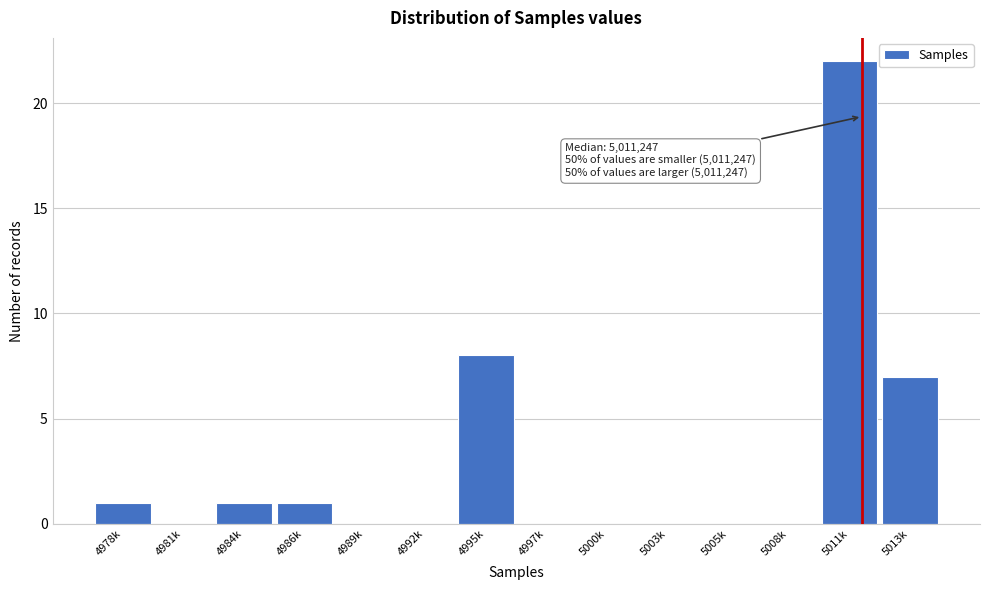

Reading left to right, list all the values displayed in this chart.

4978k=1	4981k=0	4984k=1	4986k=1	4989k=0	4992k=0	4995k=8	4997k=0	5000k=0	5003k=0	5005k=0	5008k=0	5011k=22	5013k=7